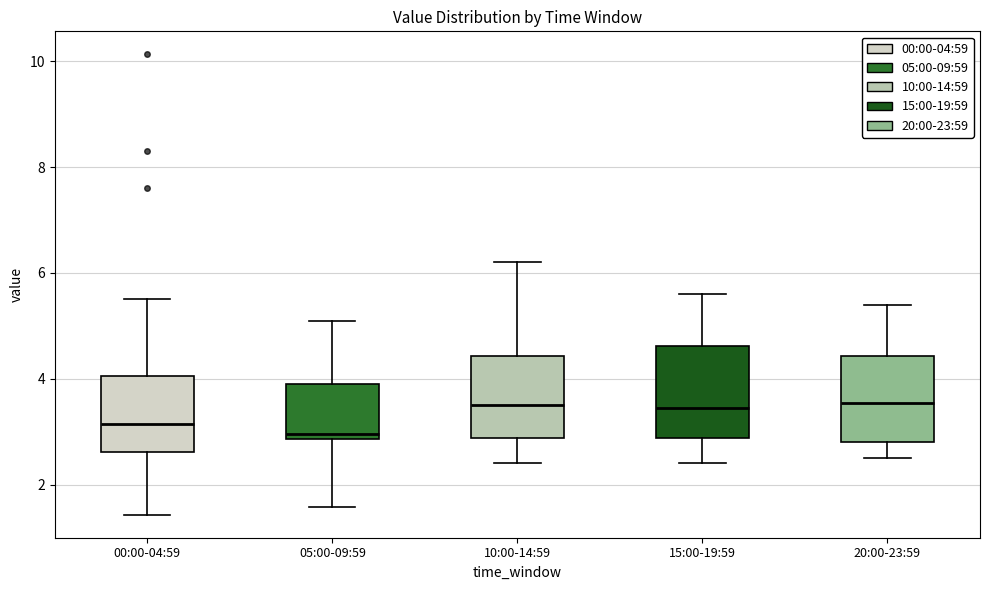

Reading left to right, read every box against the y-axis: the position of its median line, the range the box covers, and the ends of its whiskers. The values are not printed on the chart, so give them approximately, as read against the axis.

00:00-04:59: median 3.2, box 2.6 to 4.0, whiskers 1.4 to 5.6
05:00-09:59: median 3.0, box 2.8 to 4.0, whiskers 1.6 to 5.2
10:00-14:59: median 3.6, box 2.8 to 4.4, whiskers 2.4 to 6.2
15:00-19:59: median 3.4, box 2.8 to 4.6, whiskers 2.4 to 5.6
20:00-23:59: median 3.6, box 2.8 to 4.4, whiskers 2.6 to 5.4